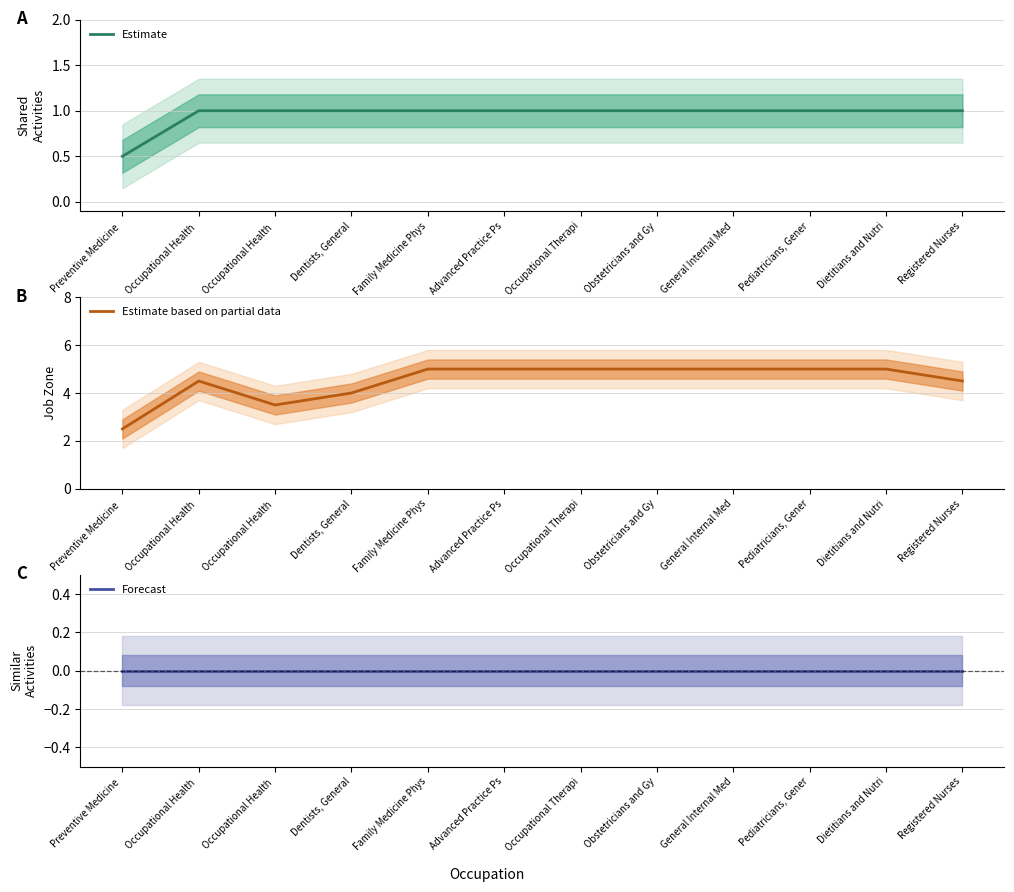

At which label does Estimate reach its minimum?

Preventive Medicine 